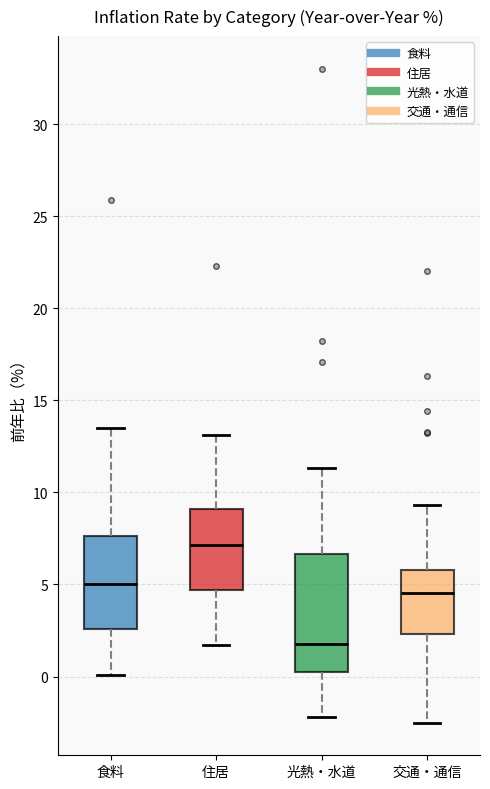

Reading left to right, read every box against the y-axis: the position of its median line, the range the box covers, and the ends of its whiskers. The values are not printed on the chart, so give them approximately, as read against the axis.

食料: median 5.0, box 2.5 to 7.5, whiskers 0.0 to 13.5
住居: median 7.0, box 4.5 to 9.0, whiskers 1.5 to 13.0
光熱・水道: median 2.0, box 0.5 to 6.5, whiskers -2.0 to 11.5
交通・通信: median 4.5, box 2.5 to 6.0, whiskers -2.5 to 9.5